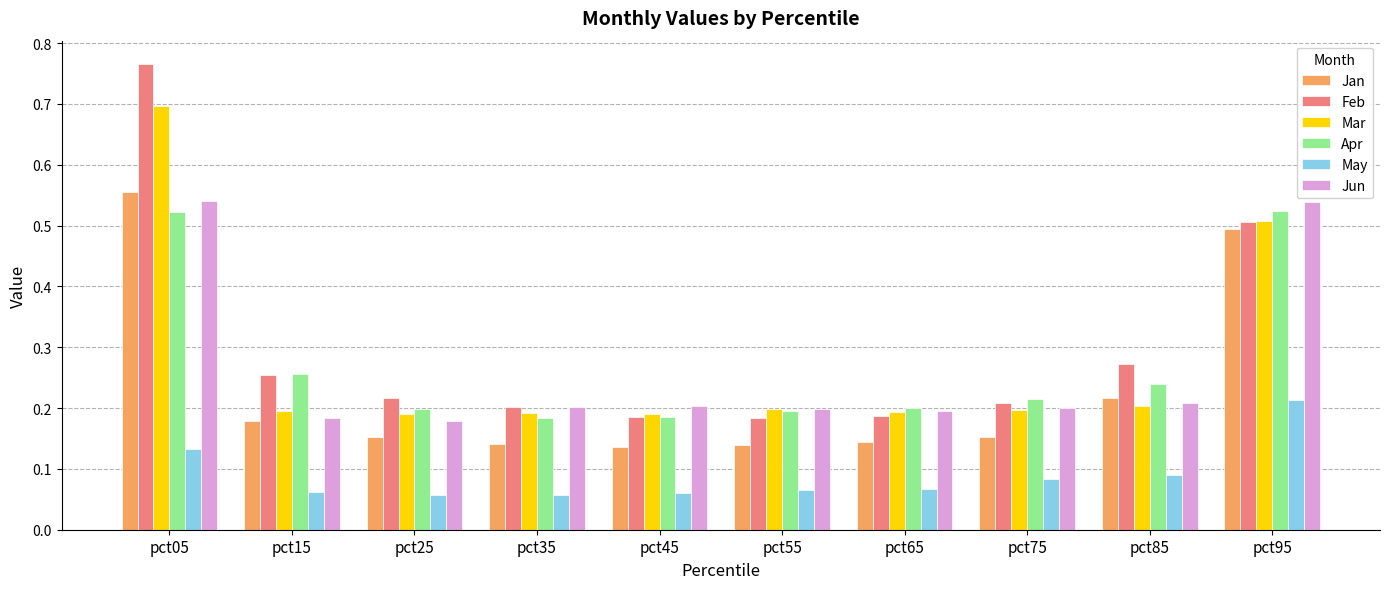

What is the sum of the Feb values at pct05 and pct65?

1.0